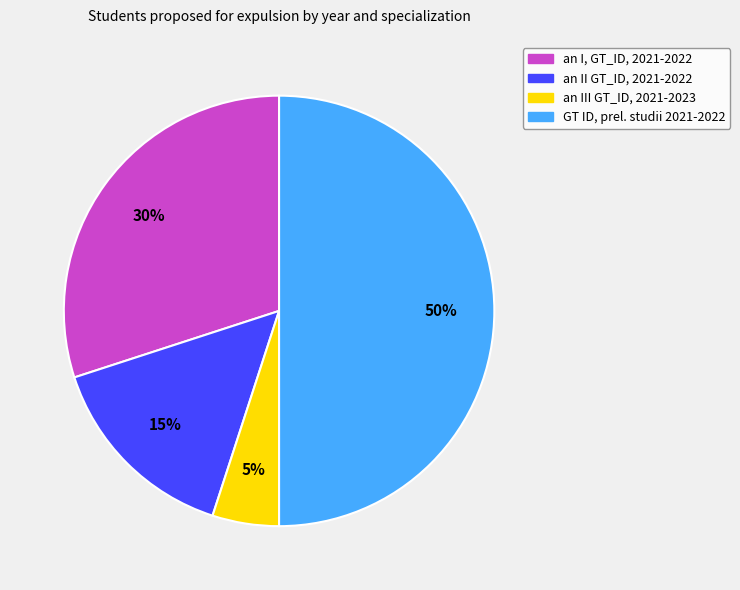

Is an II GT_ID, 2021-2022 the majority of the pie?

No